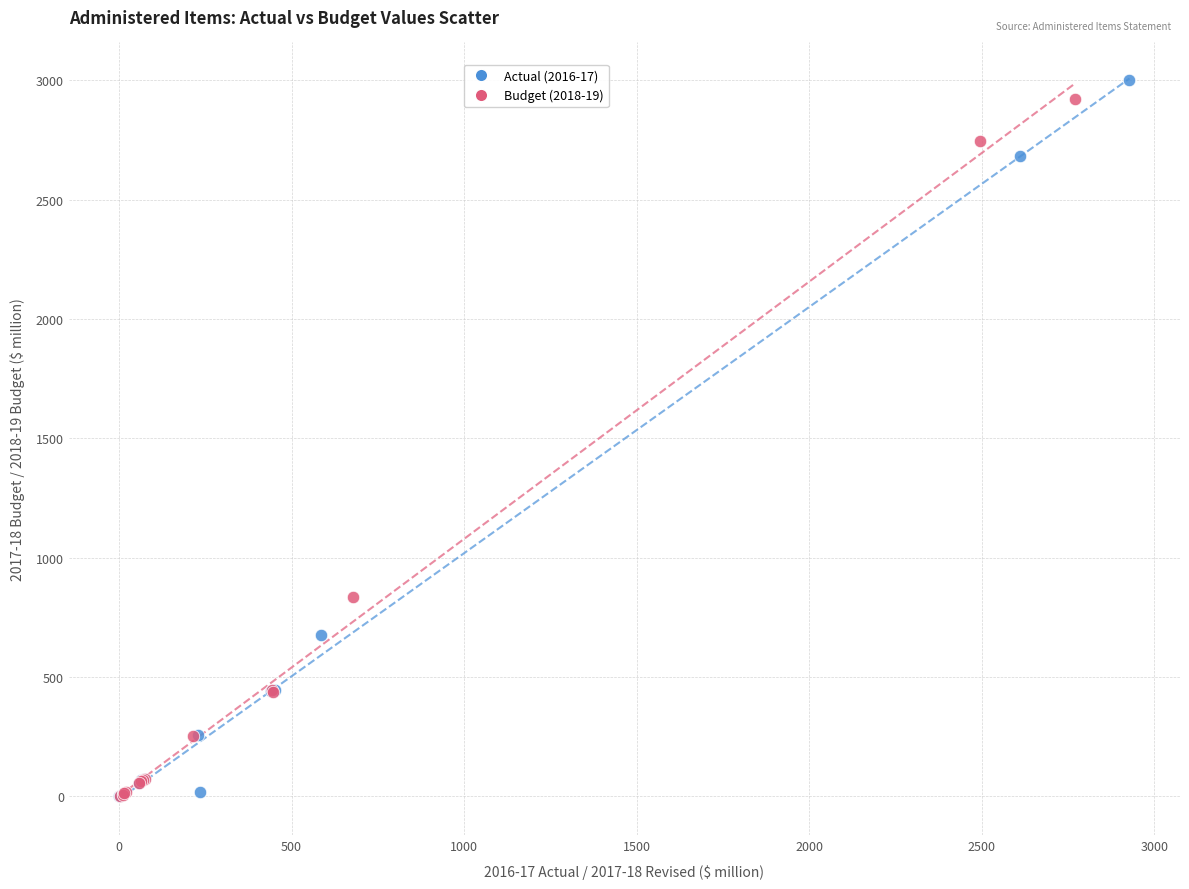

What are all the series names shown in the legend?

Actual (2016-17), Budget (2018-19)